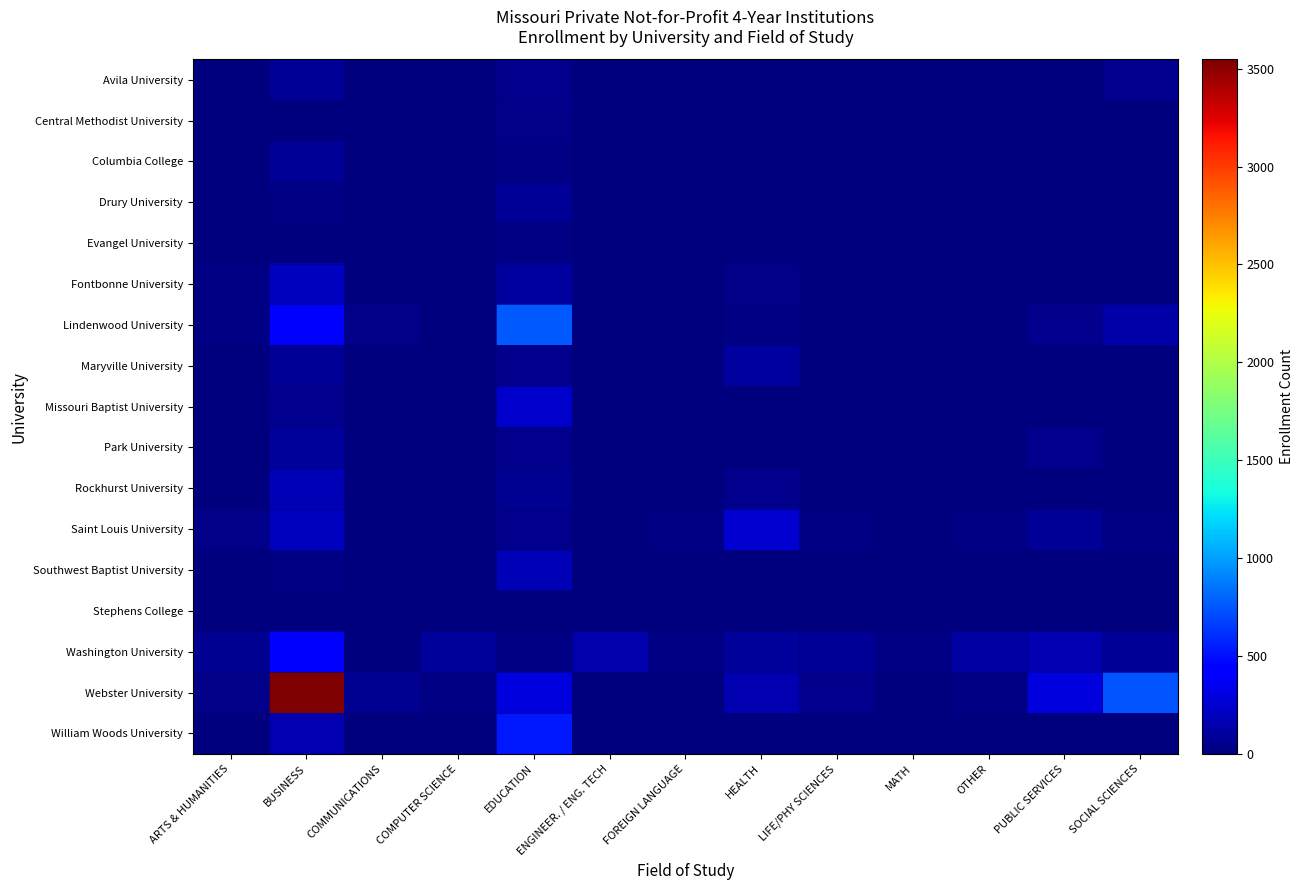

How many series are shown in this chart?

17